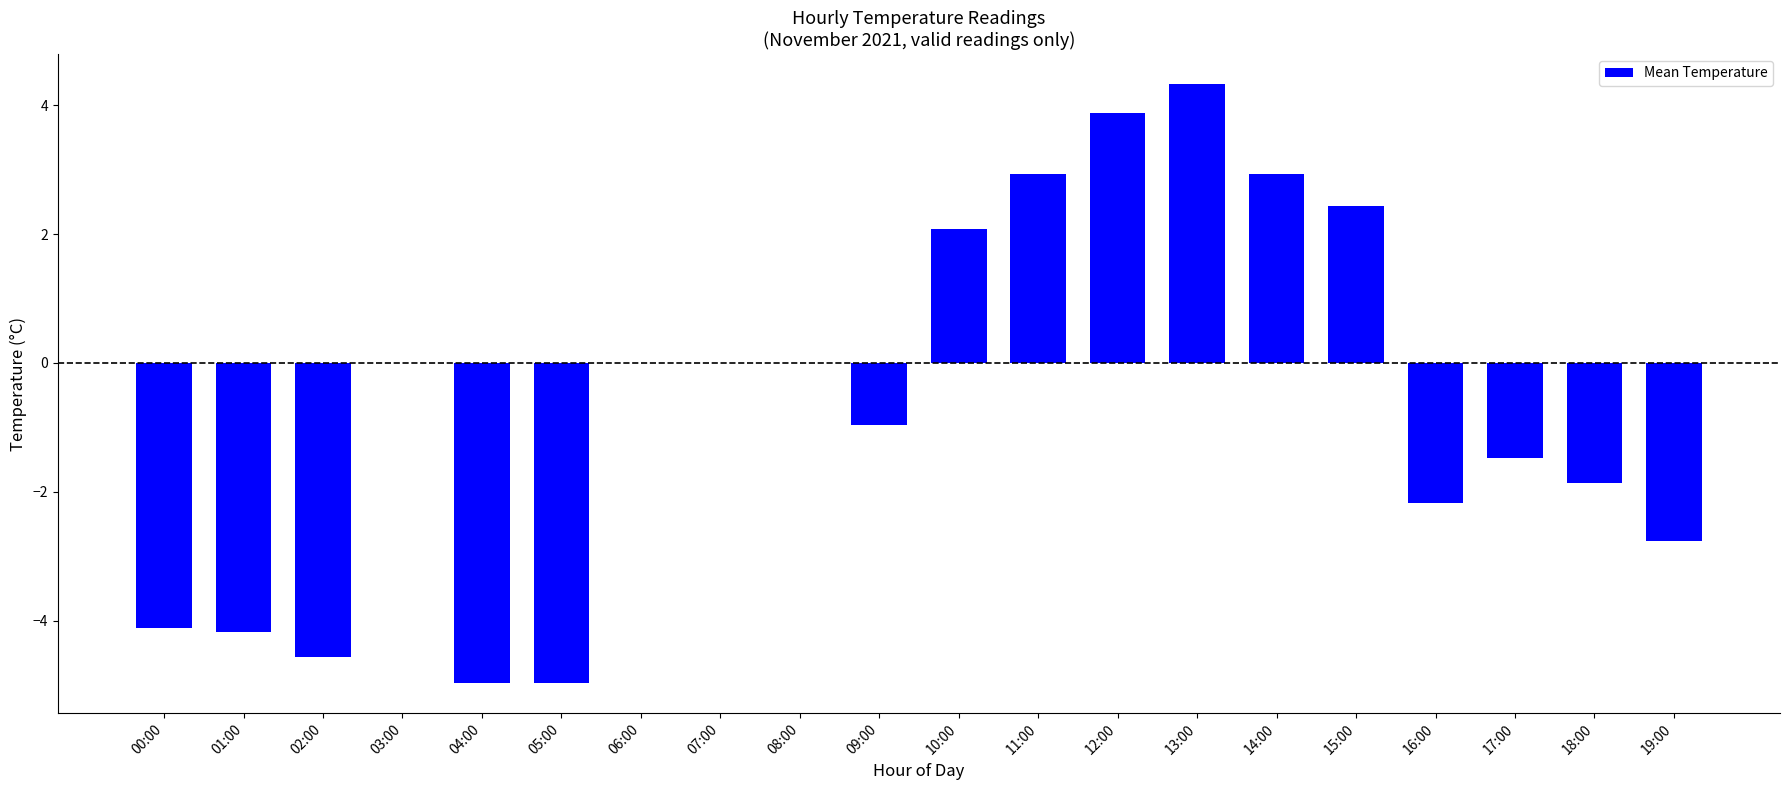

At which category does the chart reach its peak across all series?

13:00